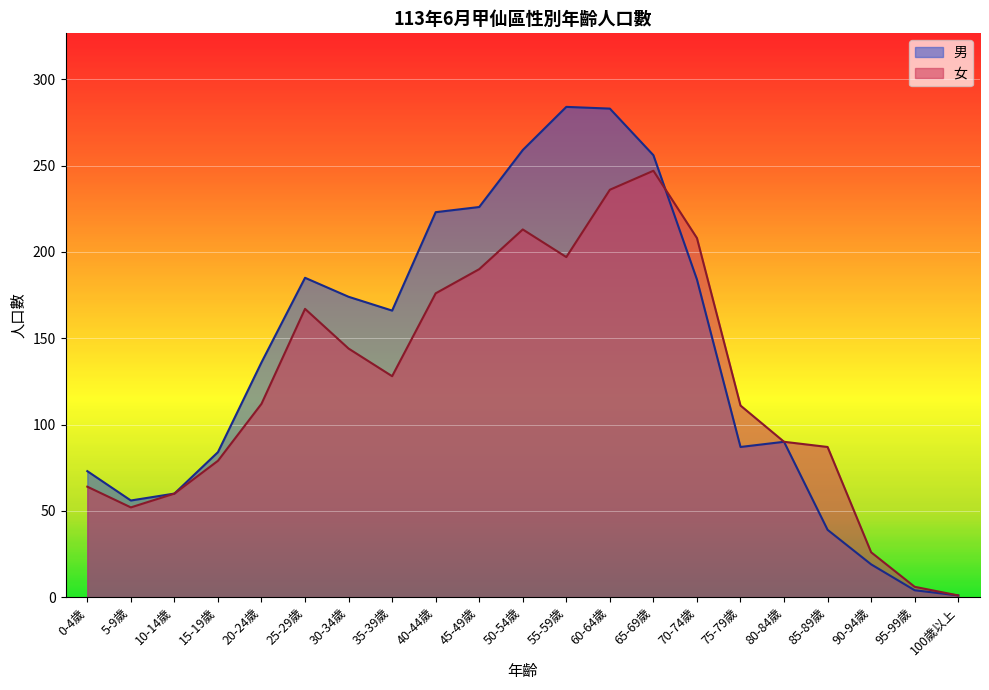

Which series ends up on top after the final intersection of 女 and 男?

女